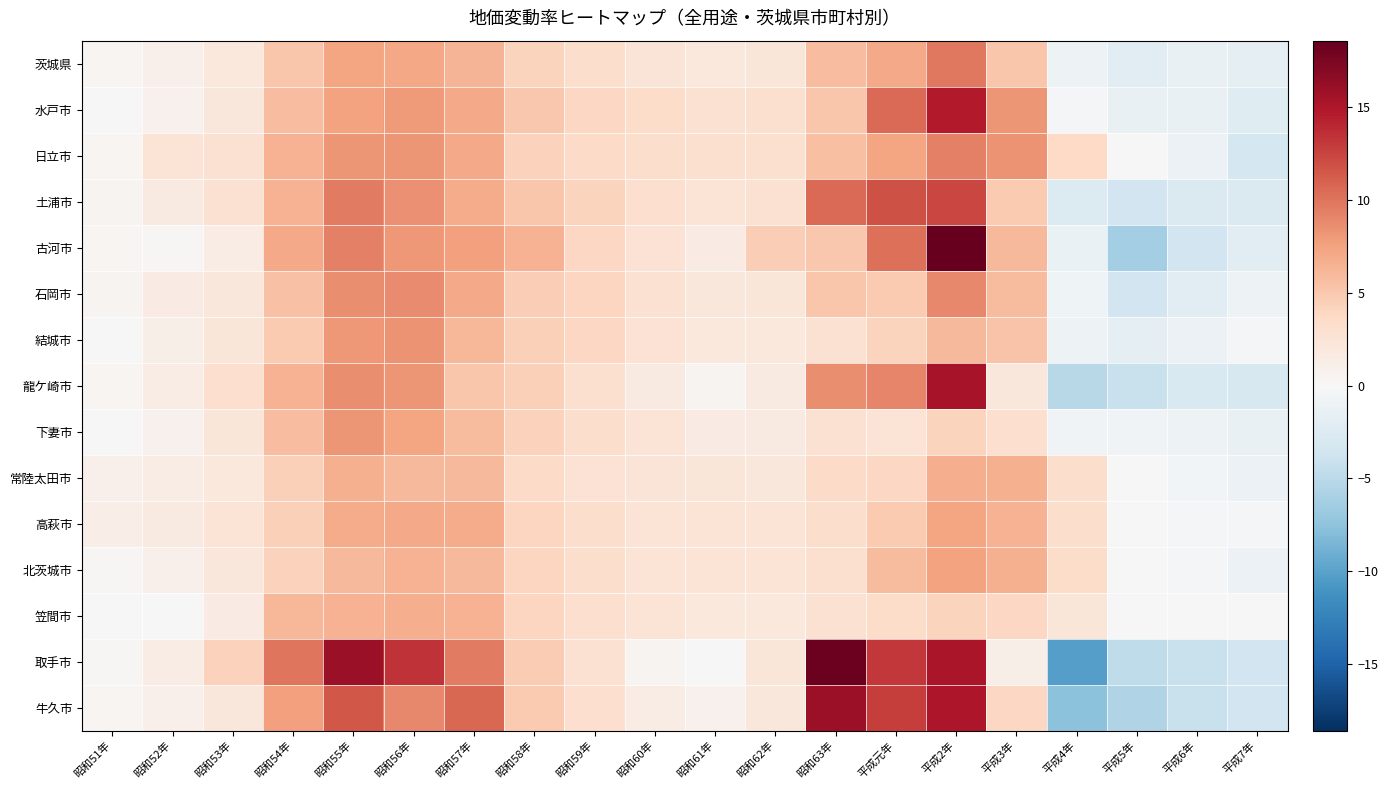

Reading right to left, list all the values displayed in this chart.

茨城県: 平成7年=-1.7	平成6年=-1.4	平成5年=-2.0	平成4年=-0.9	平成3年=5.2	平成2年=9.8	平成元年=7.0	昭和63年=5.8	昭和62年=2.2	昭和61年=1.9	昭和60年=2.4	昭和59年=3.2	昭和58年=4.2	昭和57年=6.3	昭和56年=7.2	昭和55年=7.3	昭和54年=5.1	昭和53年=1.9	昭和52年=0.9	昭和51年=0.3
水戸市: 平成7年=-2.2	平成6年=-1.4	平成5年=-1.4	平成4年=-0.3	平成3年=8.2	平成2年=14.7	平成元年=10.5	昭和63年=5.1	昭和62年=3.0	昭和61年=2.9	昭和60年=3.4	昭和59年=3.8	昭和58年=5.0	昭和57年=7.0	昭和56年=7.9	昭和55年=7.5	昭和54年=5.8	昭和53年=2.1	昭和52年=0.8	昭和51年=0.0
日立市: 平成7年=-3.2	平成6年=-1.1	平成5年=0.0	平成4年=3.7	平成3年=8.4	平成2年=9.4	平成元年=7.3	昭和63年=5.6	昭和62年=3.0	昭和61年=3.0	昭和60年=3.2	昭和59年=3.5	昭和58年=4.3	昭和57年=7.0	昭和56年=8.2	昭和55年=8.2	昭和54年=6.5	昭和53年=2.8	昭和52年=2.5	昭和51年=0.4
土浦市: 平成7年=-2.7	平成6年=-2.7	平成5年=-3.6	平成4年=-2.6	平成3年=4.8	平成2年=12.4	平成元年=11.9	昭和63年=10.5	昭和62年=2.8	昭和61年=2.6	昭和60年=3.1	昭和59年=4.1	昭和58年=5.2	昭和57年=6.9	昭和56年=8.5	昭和55年=9.6	昭和54年=6.5	昭和53年=2.8	昭和52年=1.6	昭和51年=0.5
古河市: 平成7年=-2.0	平成6年=-3.6	平成5年=-6.3	平成4年=-1.2	平成3年=6.0	平成2年=18.6	平成元年=10.3	昭和63年=5.0	昭和62年=4.6	昭和61年=1.5	昭和60年=2.7	昭和59年=3.9	昭和58年=6.5	昭和57年=7.6	昭和56年=8.0	昭和55年=9.3	昭和54年=7.1	昭和53年=1.4	昭和52年=0.2	昭和51年=0.3
石岡市: 平成7年=-0.9	平成6年=-1.9	平成5年=-3.5	平成4年=-0.8	平成3年=5.9	平成2年=8.9	平成元年=4.9	昭和63年=5.2	昭和62年=2.2	昭和61年=2.1	昭和60年=2.8	昭和59年=4.0	昭和58年=4.6	昭和57年=7.0	昭和56年=8.8	昭和55年=8.7	昭和54年=5.5	昭和53年=2.1	昭和52年=1.5	昭和51年=0.5
結城市: 平成7年=-0.4	平成6年=-1.1	平成5年=-1.7	平成4年=-0.9	平成3年=5.3	平成2年=6.1	平成元年=4.1	昭和63年=2.8	昭和62年=1.9	昭和61年=1.9	昭和60年=2.7	昭和59年=3.9	昭和58年=4.5	昭和57年=6.2	昭和56年=8.4	昭和55年=8.1	昭和54年=4.9	昭和53年=2.3	昭和52年=1.1	昭和51年=0.0
龍ケ崎市: 平成7年=-3.0	平成6年=-2.9	平成5年=-4.2	平成4年=-5.1	平成3年=2.1	平成2年=15.4	平成元年=9.1	昭和63年=8.6	昭和62年=1.6	昭和61年=0.5	昭和60年=1.7	昭和59年=3.0	昭和58年=4.5	昭和57年=5.2	昭和56年=8.2	昭和55年=8.6	昭和54年=6.5	昭和53年=3.1	昭和52年=1.4	昭和51年=0.4
下妻市: 平成7年=-1.4	平成6年=-0.9	平成5年=-0.7	平成4年=-0.7	平成3年=3.1	平成2年=4.1	平成元年=2.6	昭和63年=2.8	昭和62年=1.6	昭和61年=1.5	昭和60年=2.6	昭和59年=3.2	昭和58年=4.3	昭和57年=5.9	昭和56年=7.3	昭和55年=8.2	昭和54年=5.8	昭和53年=2.2	昭和52年=0.8	昭和51年=0.0
常陸太田市: 平成7年=-1.1	平成6年=-0.5	平成5年=0.0	平成4年=3.2	平成3年=6.6	平成2年=6.7	平成元年=3.9	昭和63年=3.5	昭和62年=2.1	昭和61年=2.3	昭和60年=2.4	昭和59年=2.7	昭和58年=3.5	昭和57年=6.1	昭和56年=6.0	昭和55年=6.6	昭和54年=4.4	昭和53年=1.9	昭和52年=1.4	昭和51年=1.0
高萩市: 平成7年=-0.3	平成6年=-0.3	平成5年=0.0	平成4年=3.2	平成3年=6.5	平成2年=7.4	平成元年=4.8	昭和63年=3.3	昭和62年=2.5	昭和61年=2.6	昭和60年=2.6	昭和59年=3.3	昭和58年=4.0	昭和57年=6.9	昭和56年=7.1	昭和55年=6.9	昭和54年=4.5	昭和53年=2.5	昭和52年=1.6	昭和51年=1.2
北茨城市: 平成7年=-1.1	平成6年=-0.4	平成5年=0.0	平成4年=3.4	平成3年=6.6	平成2年=7.5	平成元年=5.9	昭和63年=3.0	昭和62年=2.5	昭和61年=2.6	昭和60年=2.5	昭和59年=3.2	昭和58年=4.0	昭和57年=6.1	昭和56年=6.5	昭和55年=6.1	昭和54年=4.3	昭和53年=2.1	昭和52年=1.0	昭和51年=0.2
笠間市: 平成7年=0.0	平成6年=0.0	平成5年=0.0	平成4年=2.2	平成3年=3.9	平成2年=4.1	平成元年=3.4	昭和63年=2.8	昭和62年=2.0	昭和61年=2.0	昭和60年=2.5	昭和59年=3.1	昭和58年=4.0	昭和57年=6.5	昭和56年=6.8	昭和55年=6.4	昭和54年=6.2	昭和53年=1.5	昭和52年=0.0	昭和51年=0.0
取手市: 平成7年=-3.5	平成6年=-4.2	平成5年=-4.7	平成4年=-10.3	平成3年=1.1	平成2年=15.2	平成元年=13.2	昭和63年=18.3	昭和62年=2.3	昭和61年=0.0	昭和60年=0.5	昭和59年=2.8	昭和58年=4.7	昭和57年=9.7	昭和56年=13.4	昭和55年=16.0	昭和54年=9.9	昭和53年=4.3	昭和52年=1.4	昭和51年=0.2
牛久市: 平成7年=-3.5	平成6年=-4.1	平成5年=-5.6	平成4年=-7.7	平成3年=3.8	平成2年=15.1	平成元年=12.8	昭和63年=15.9	昭和62年=2.1	昭和61年=0.8	昭和60年=1.4	昭和59年=3.1	昭和58年=4.8	昭和57年=10.7	昭和56年=8.9	昭和55年=11.6	昭和54年=7.7	昭和53年=2.1	昭和52年=0.9	昭和51年=0.3